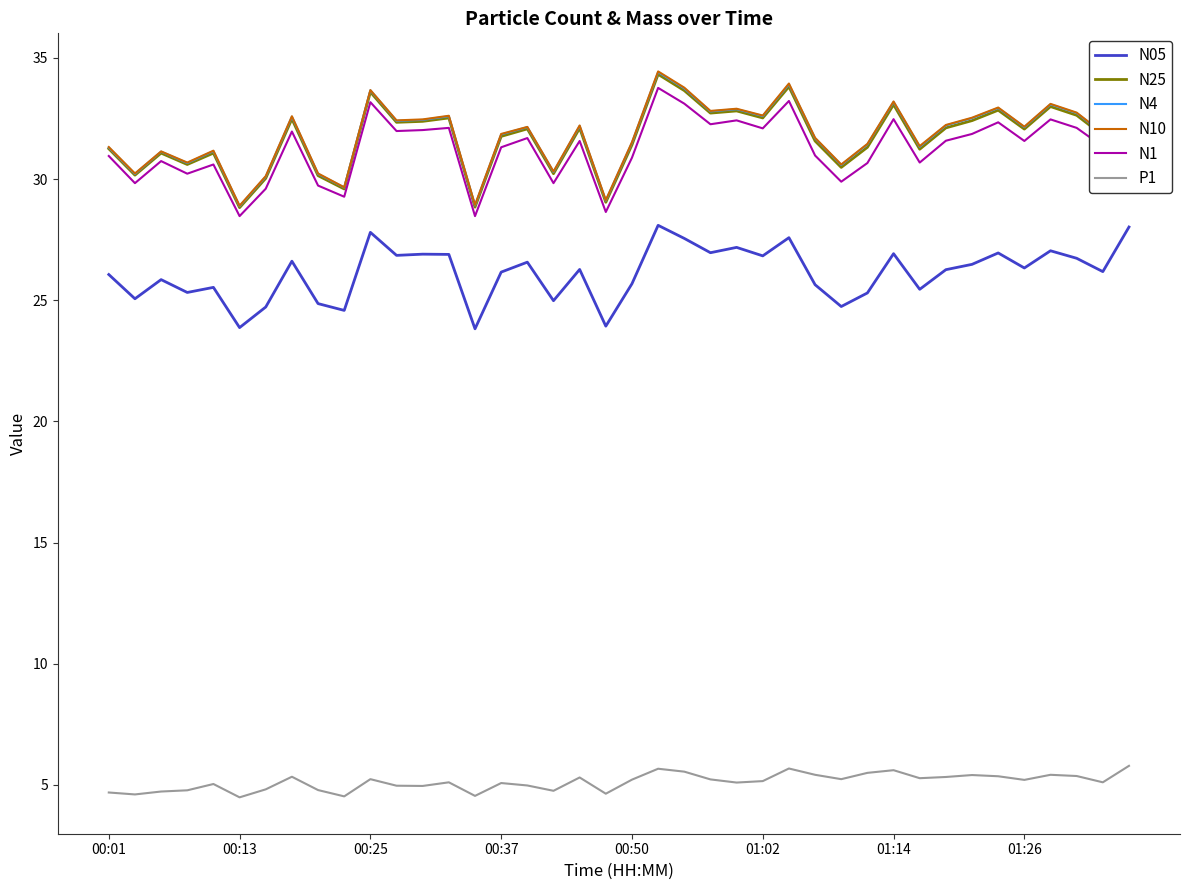

Reading left to right, what are all the values shown in this chart?

N05: 26.1	25.1	25.9	25.3	25.5	23.9	24.7	26.6	24.9	24.6	27.8	26.9	26.9	26.9	23.8	26.2	26.6	25.0	26.3	23.9	25.7	28.1	27.6	27.0	27.2	26.8	27.6	25.6	24.7	25.3	26.9	25.4	26.3	26.5	26.9	26.3	27.0	26.7	26.2	28.0
N25: 31.2	30.2	31.1	30.6	31.1	28.8	30.0	32.5	30.1	29.6	33.6	32.3	32.4	32.5	28.8	31.8	32.1	30.2	32.1	29.0	31.4	34.3	33.6	32.7	32.8	32.5	33.8	31.6	30.5	31.3	33.1	31.2	32.1	32.4	32.8	32.1	33.0	32.6	31.8	34.4
N4: 31.3	30.2	31.1	30.7	31.1	28.9	30.1	32.6	30.2	29.6	33.7	32.4	32.4	32.6	28.9	31.8	32.1	30.3	32.2	29.1	31.5	34.4	33.7	32.8	32.9	32.6	33.9	31.7	30.6	31.4	33.2	31.3	32.2	32.5	32.9	32.1	33.1	32.7	31.9	34.5
N10: 31.3	30.2	31.1	30.7	31.2	28.9	30.1	32.6	30.2	29.7	33.7	32.4	32.5	32.6	28.9	31.9	32.1	30.3	32.2	29.1	31.5	34.4	33.8	32.8	32.9	32.6	33.9	31.7	30.6	31.4	33.2	31.4	32.2	32.5	33.0	32.2	33.1	32.7	31.9	34.5
N1: 30.9	29.8	30.7	30.2	30.6	28.5	29.6	32.0	29.7	29.3	33.2	32.0	32.0	32.1	28.5	31.3	31.7	29.8	31.6	28.6	30.9	33.8	33.1	32.3	32.4	32.1	33.2	31.0	29.9	30.7	32.5	30.7	31.6	31.9	32.3	31.6	32.5	32.1	31.3	33.8
P1: 4.7	4.6	4.7	4.8	5.0	4.5	4.8	5.3	4.8	4.5	5.2	5.0	5.0	5.1	4.5	5.1	5.0	4.8	5.3	4.6	5.2	5.7	5.5	5.2	5.1	5.2	5.7	5.4	5.2	5.5	5.6	5.3	5.3	5.4	5.4	5.2	5.4	5.4	5.1	5.8